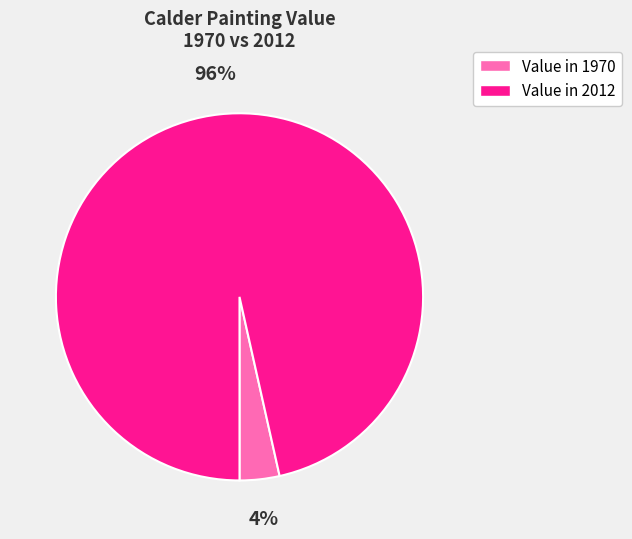

What is the majority slice?

Value in 2012